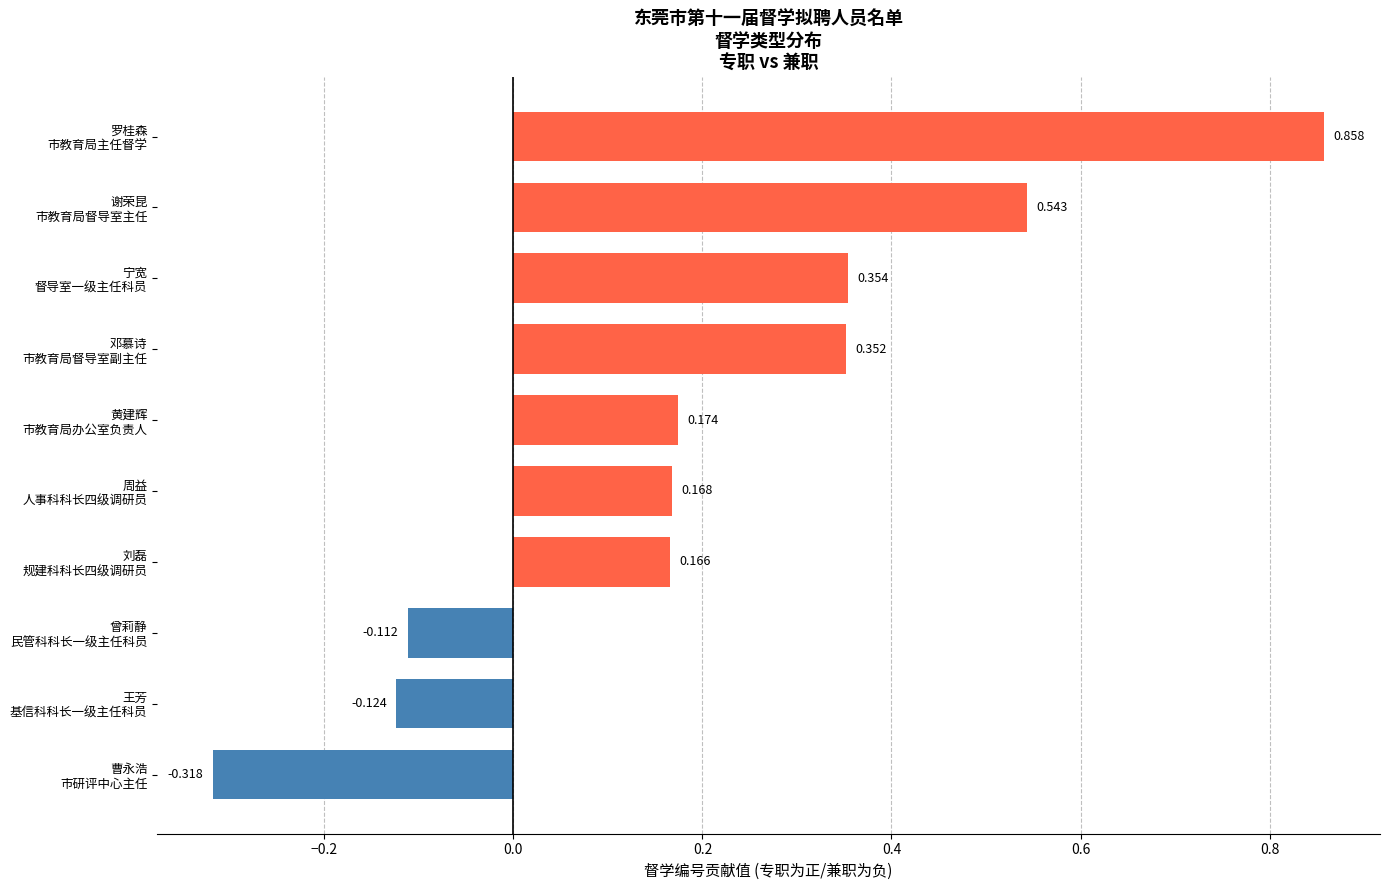

How many positive values are there?

7